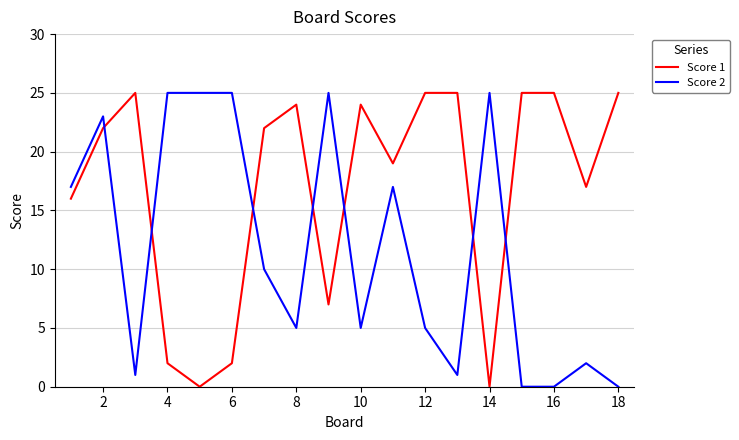

Rank the series by their average value, from lowest to highest.

Score 2, Score 1